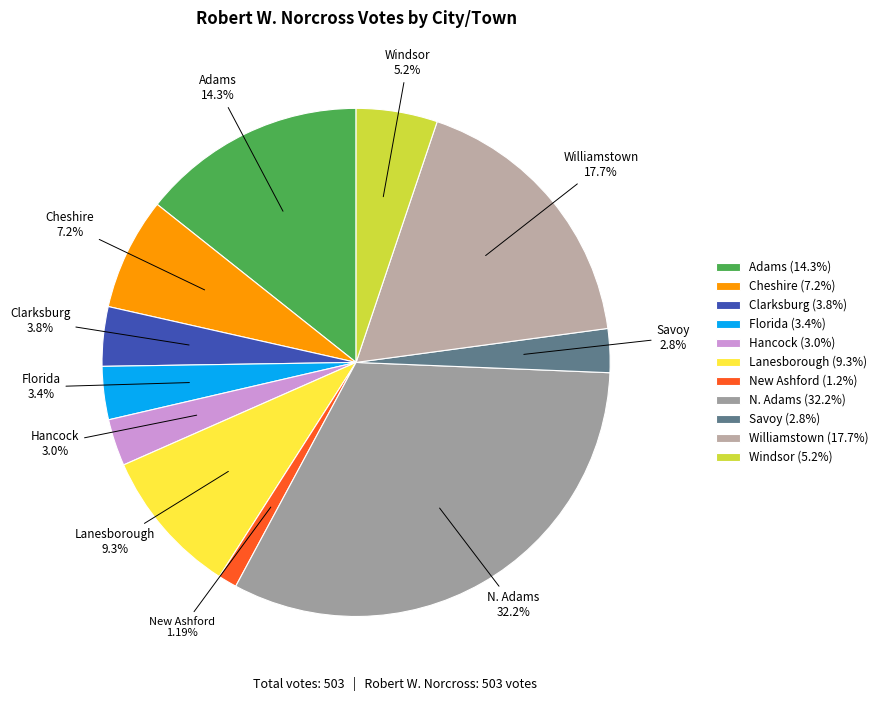

What is the total percentage of Adams and Clarksburg?

18.1%